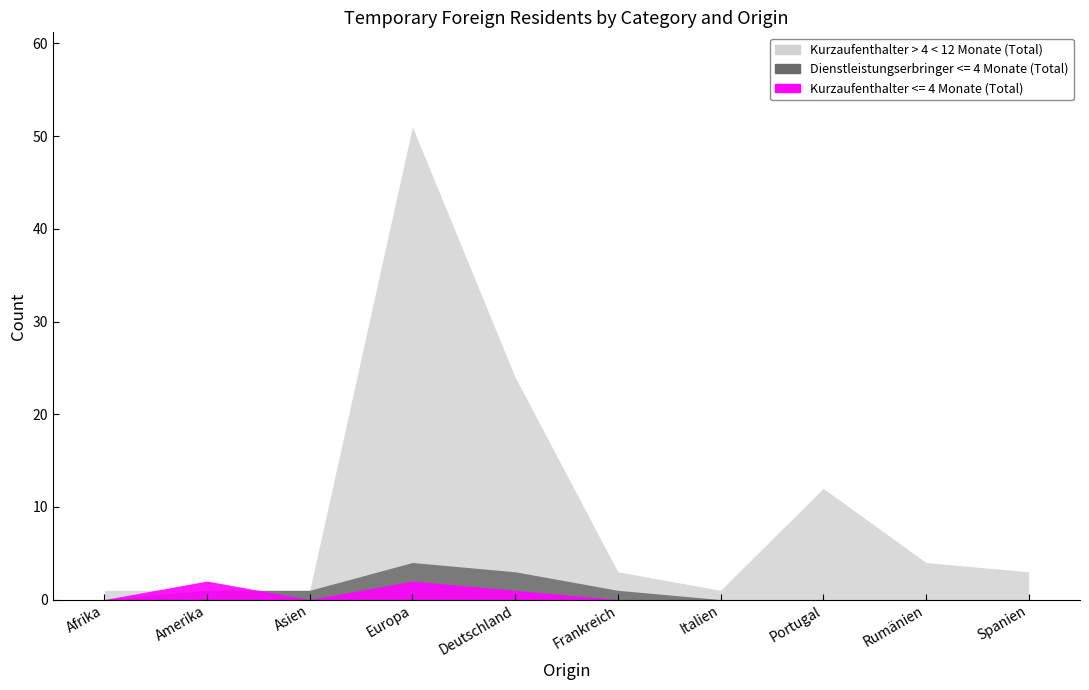

Where do Dienstleistungserbringer <= 4 Monate (Total) and Kurzaufenthalter <= 4 Monate (Total) first cross each other?

Amerika and Asien